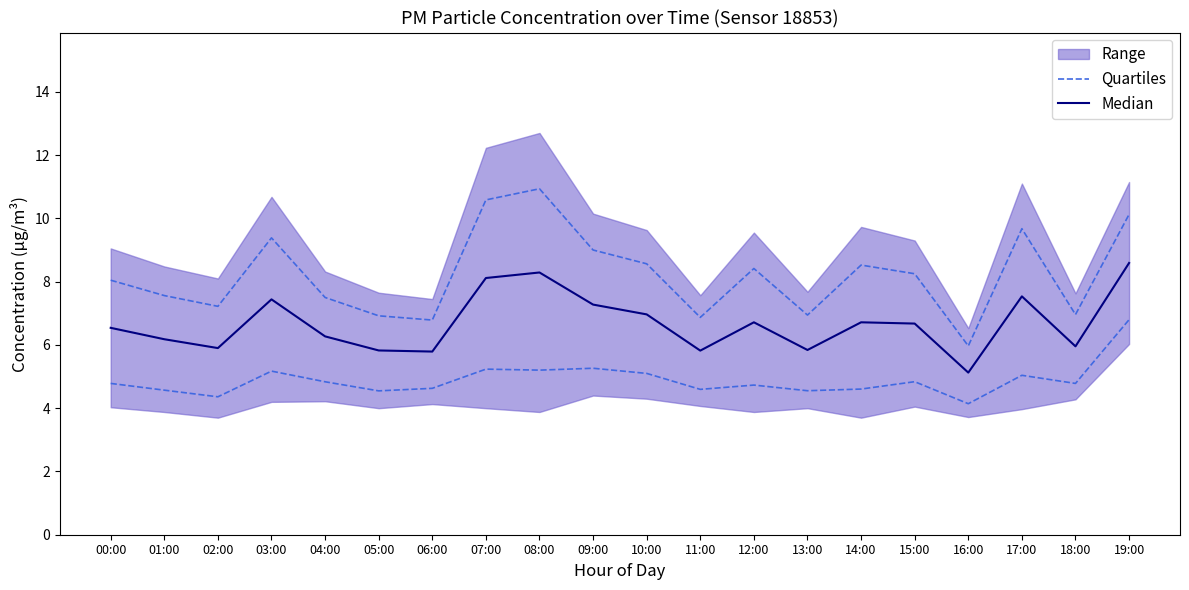

The value of Quartiles at 06:00 is 9.4. True or false?

False